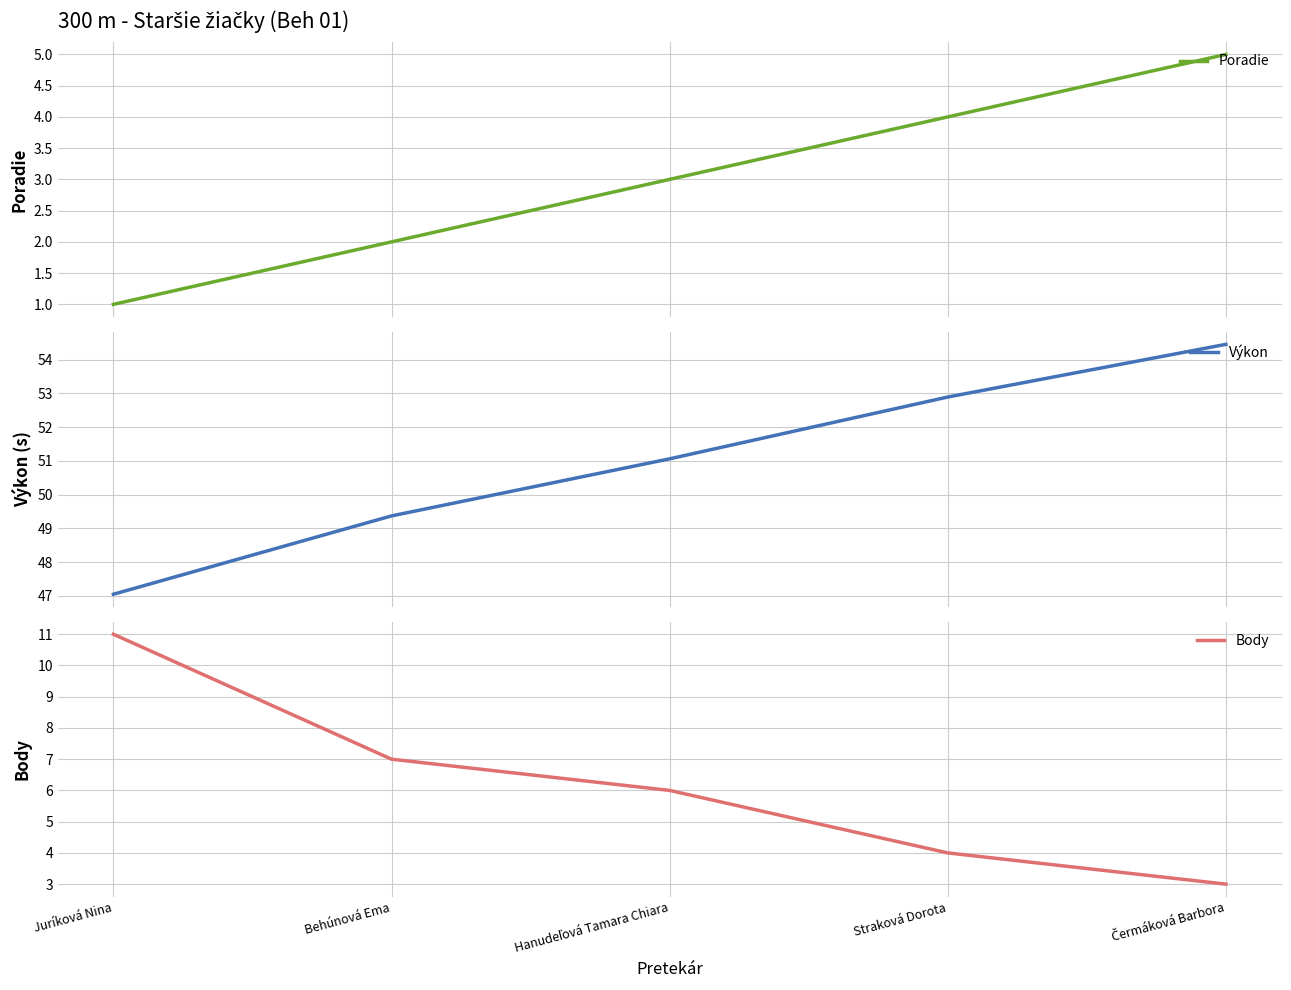

What is the maximum value shown in the chart?

54.5